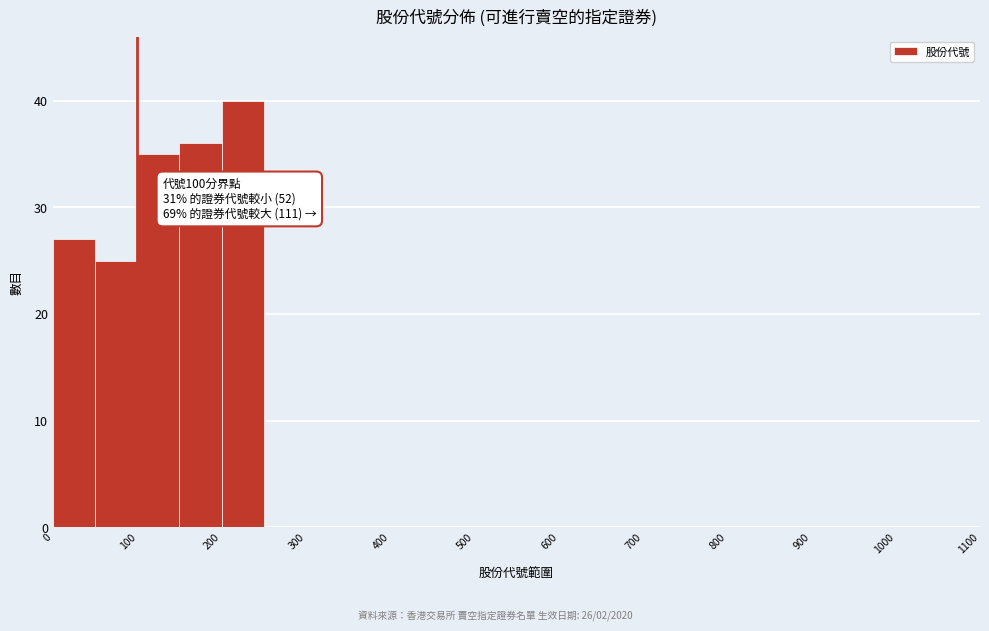

Which range on the x-axis has the tallest bar?

200 to 250